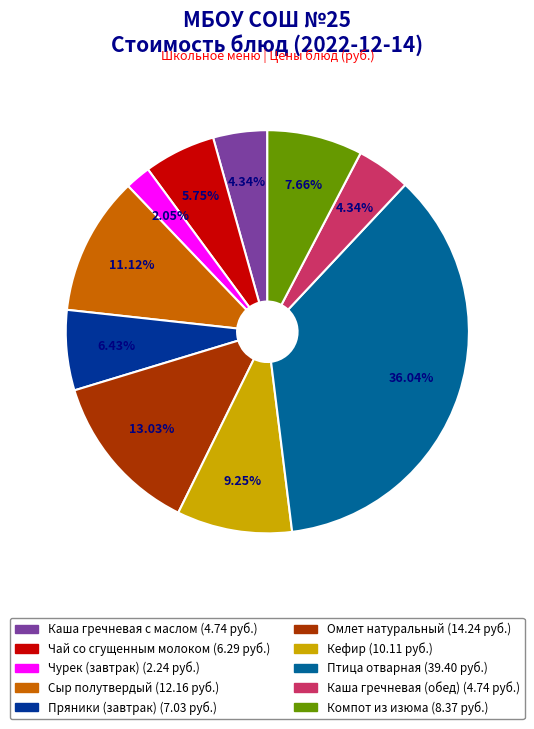

True or false: Чурек (завтрак) accounts for 2% of the total.

True